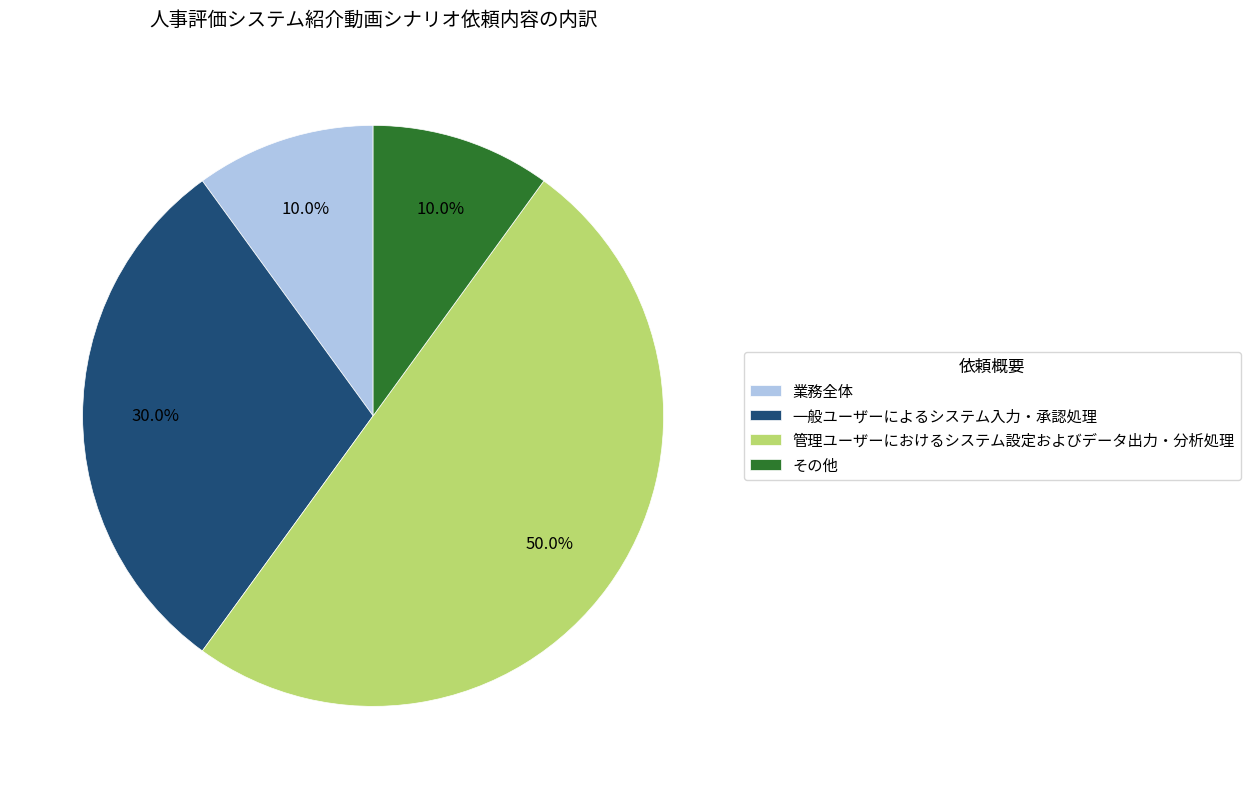

Combined, do その他 and 業務全体 account for over 50%?

No